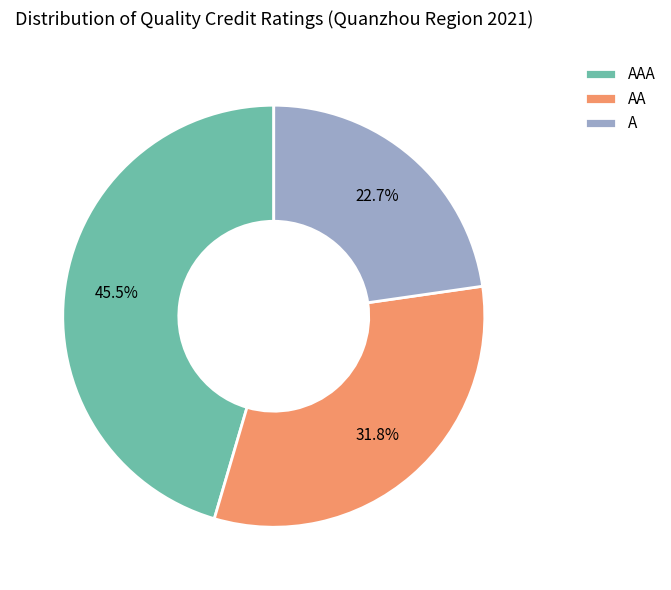

What is the ratio of the value at AA to the value at A?

1.4